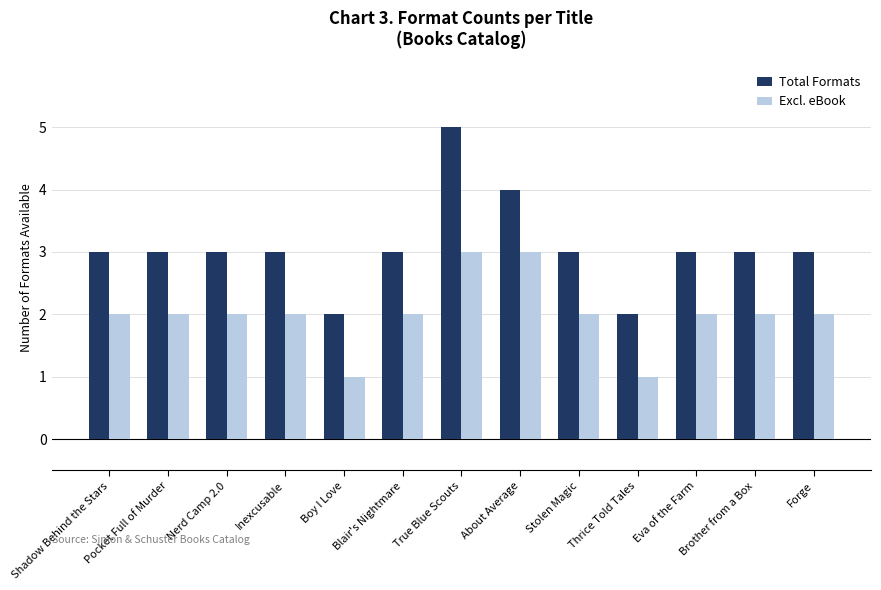

Reading right to left, extract all data points from this chart.

Total Formats: 3	3	3	2	3	4	5	3	2	3	3	3	3
Excl. eBook: 2	2	2	1	2	3	3	2	1	2	2	2	2